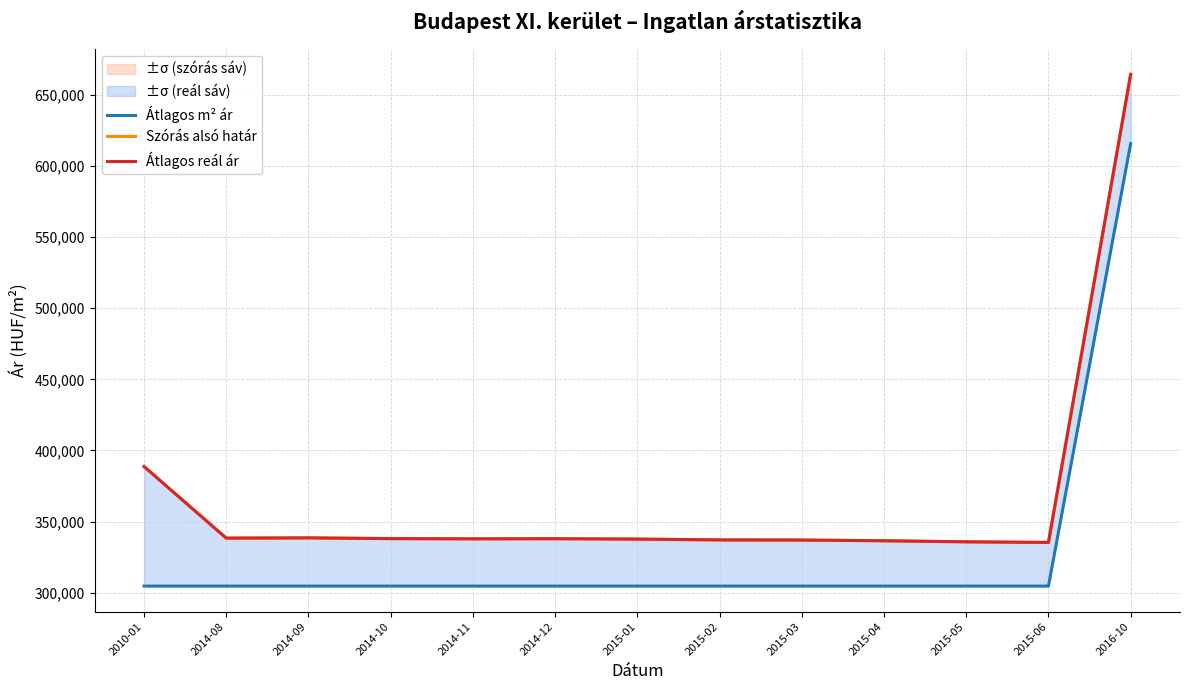

How many interior local valleys does the Átlagos reál ár series have?

3